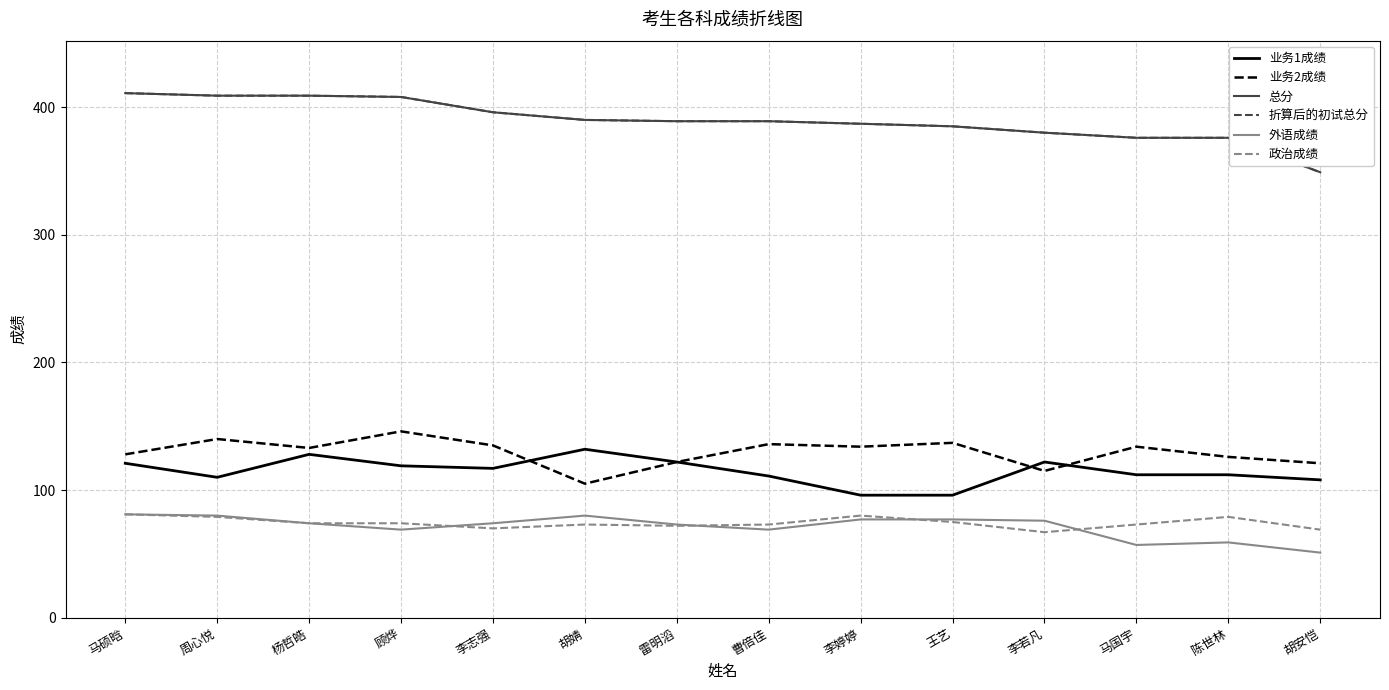

What is the sum of the 业务2成绩 values at 胡婧 and 李婷婷?

239